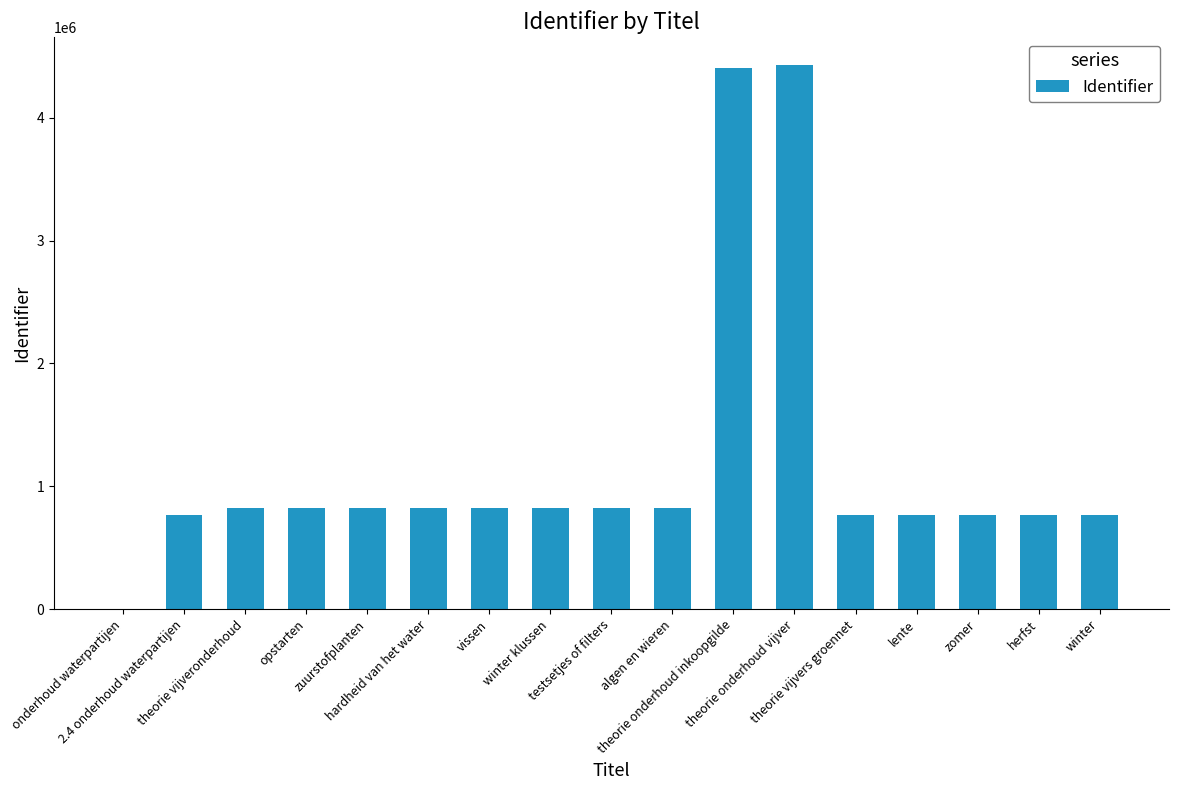

How many data points does each series have?

17